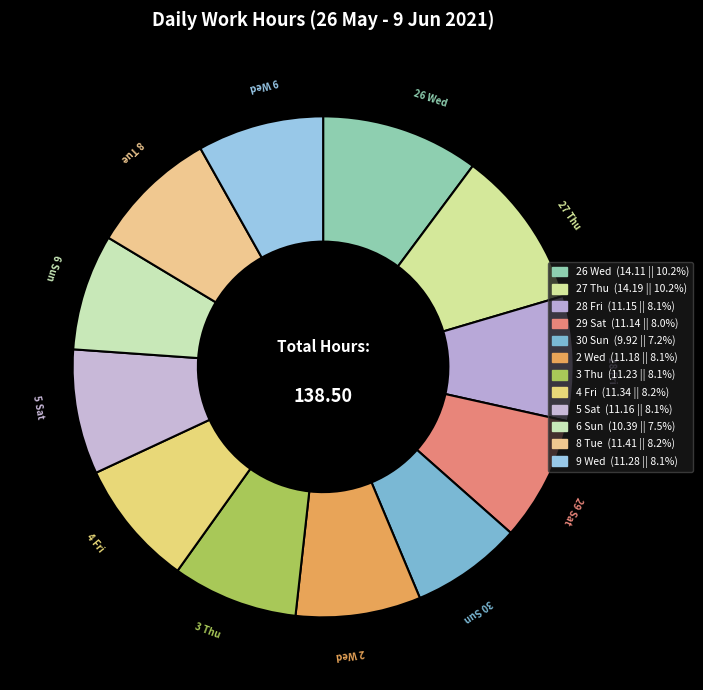

To the nearest percent, what is the combined percentage of 30 Sun and 28 Fri?

15%